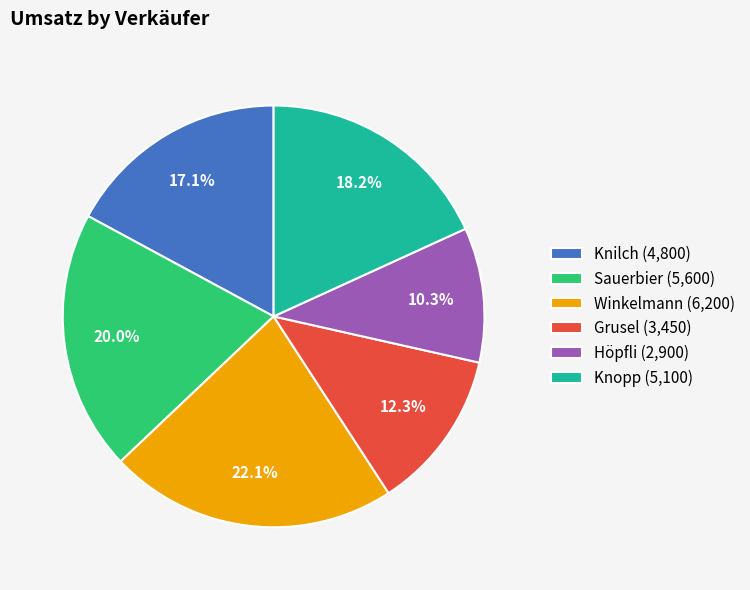

Does Knilch represent more than half of the total?

No